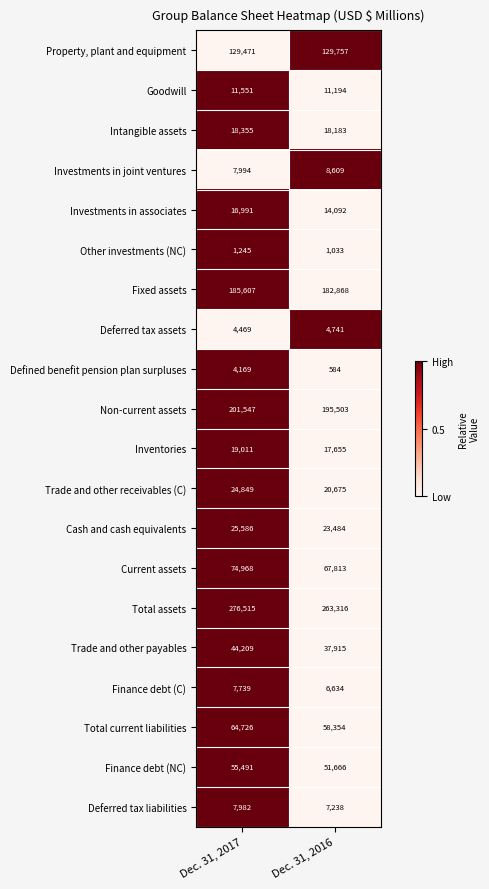

What is the sum of the Cash and cash equivalents values at Dec. 31, 2016 and Dec. 31, 2017?

49070